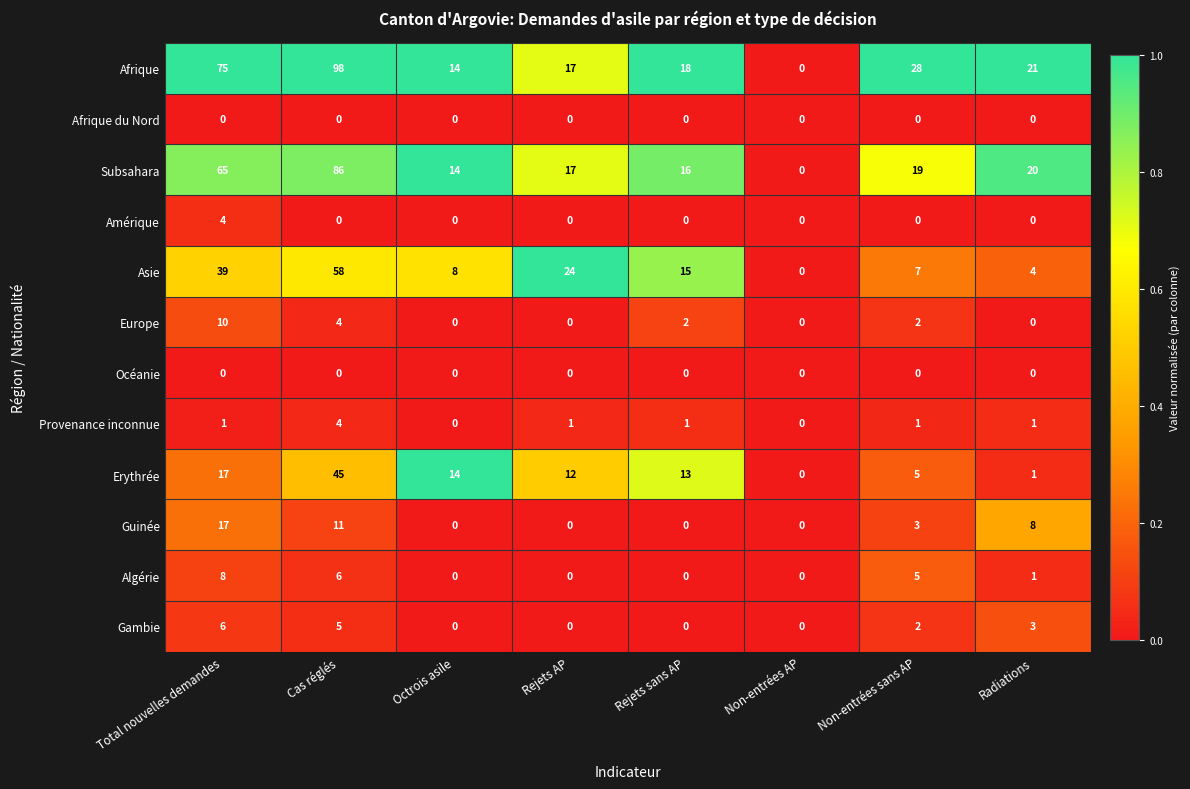

What is the total value across all series at Octrois asile?

50